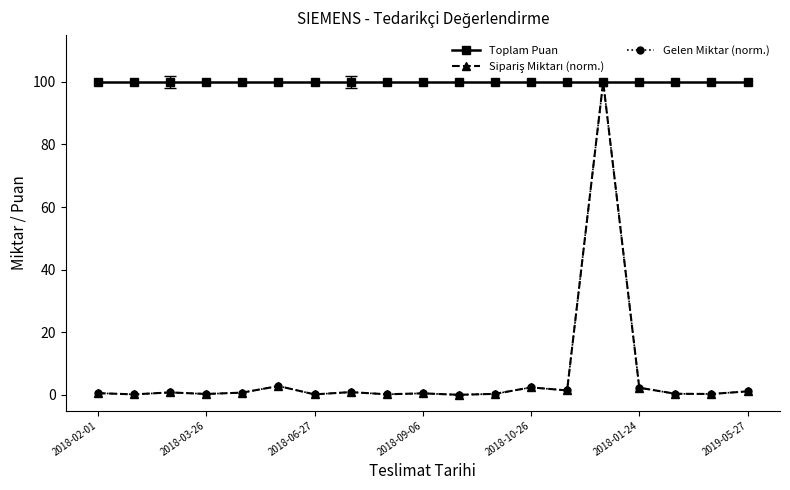

Does the chart have visible grid lines?

No